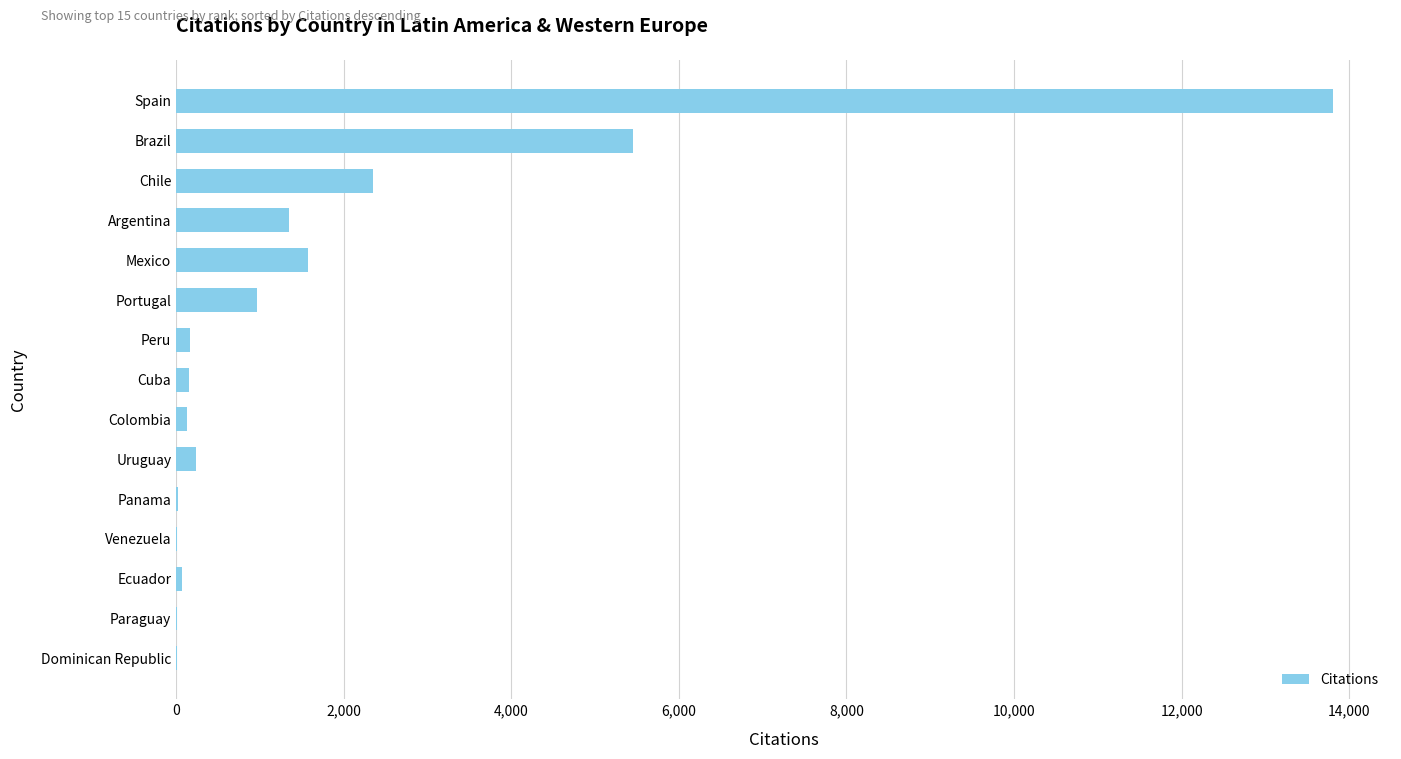

What is the greatest value displayed?

13809